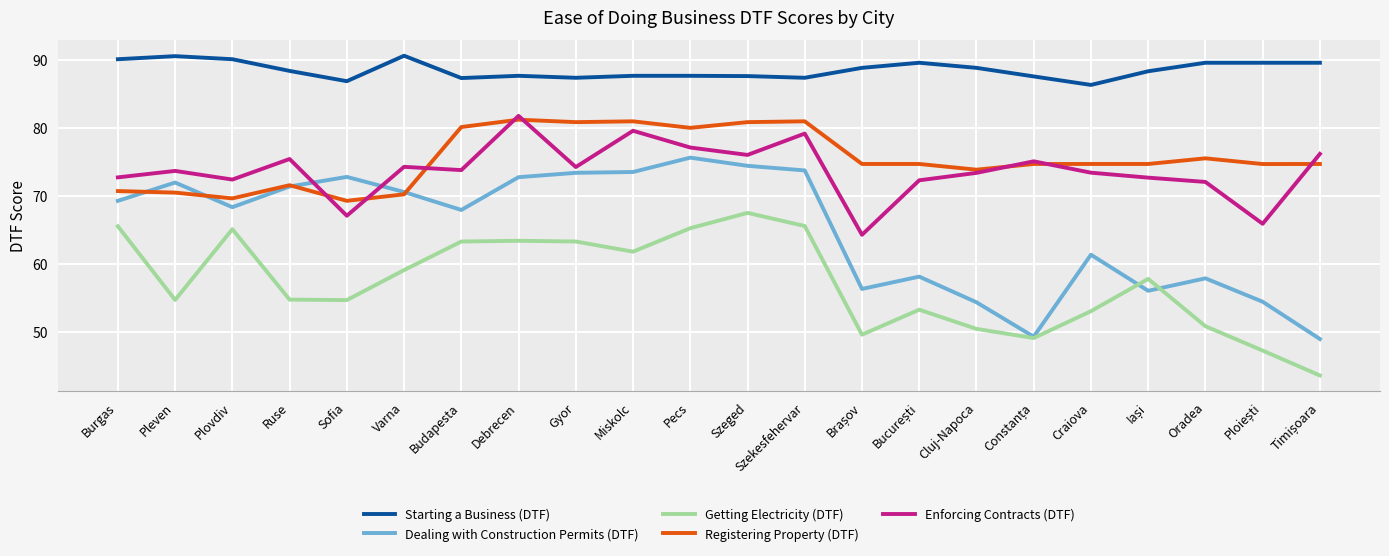

Does the chart have visible grid lines?

Yes